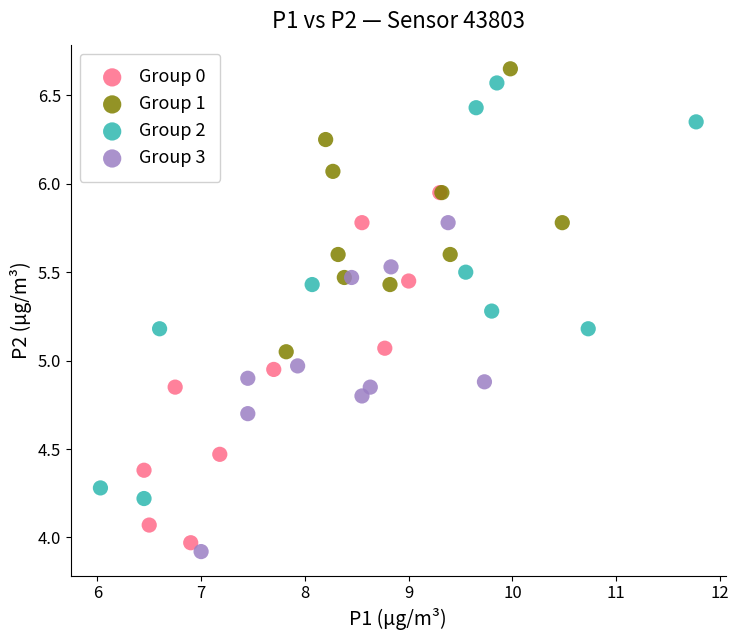

Which series has the widest spread of Y values?

Group 2